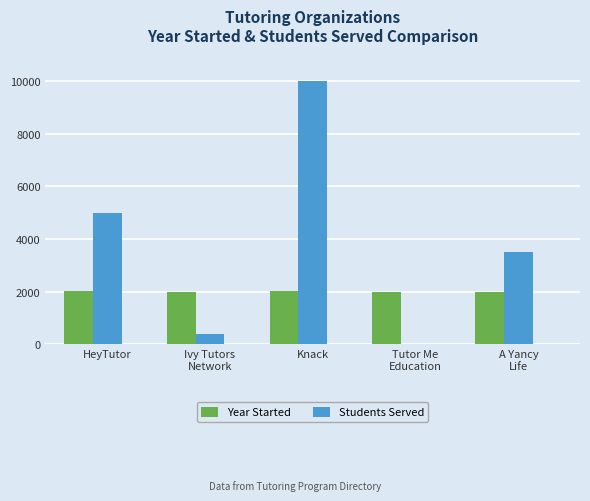

Which series has the largest total across all categories?

Students Served